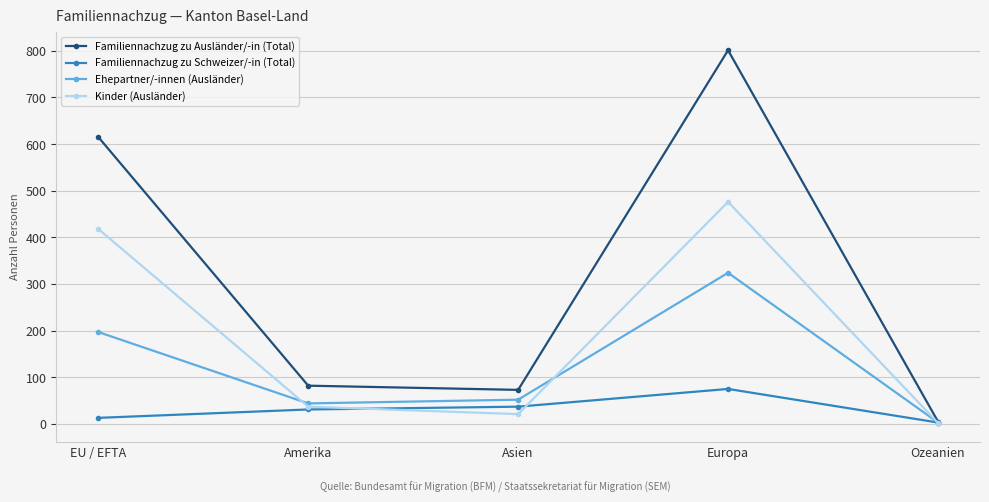

The Familiennachzug zu Ausländer/-in (Total) series shows 1298 at Europa. True or false?

False